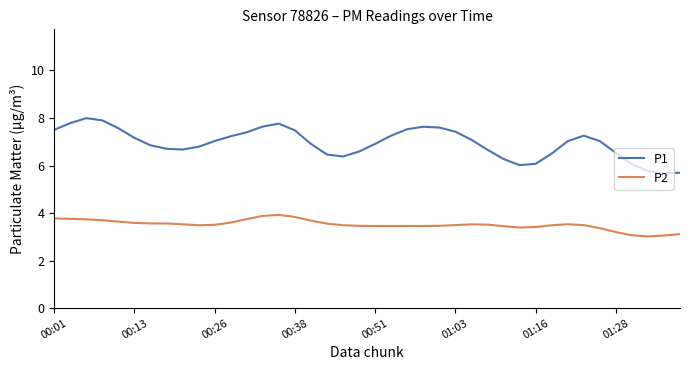

What is the minimum value for P2?

3.0